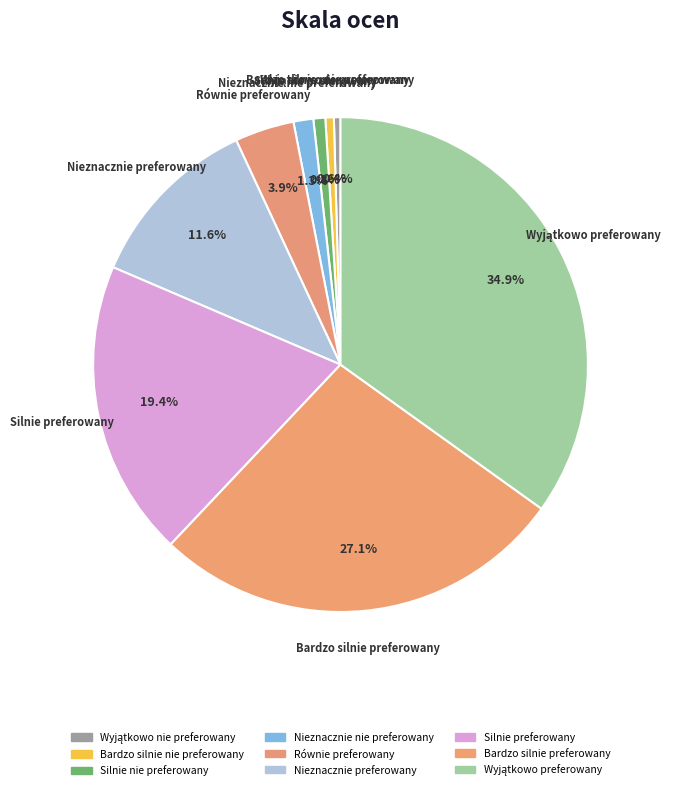

Which category has the smallest portion of the pie?

Wyjątkowo nie preferowany